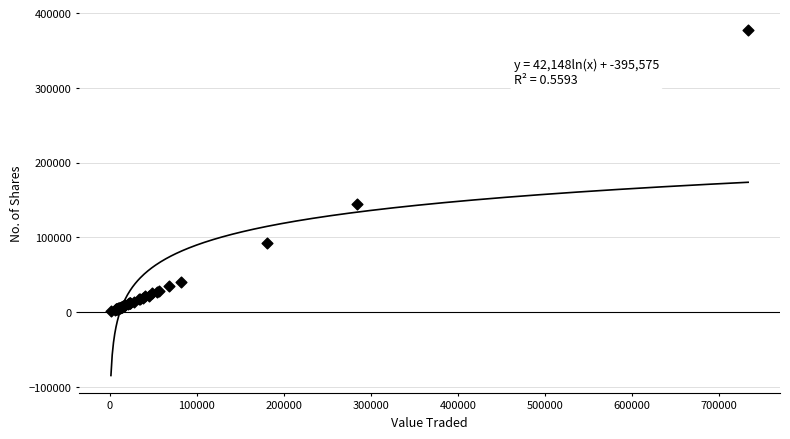

What Y value in the scatter plot is closest to 189384?

144976